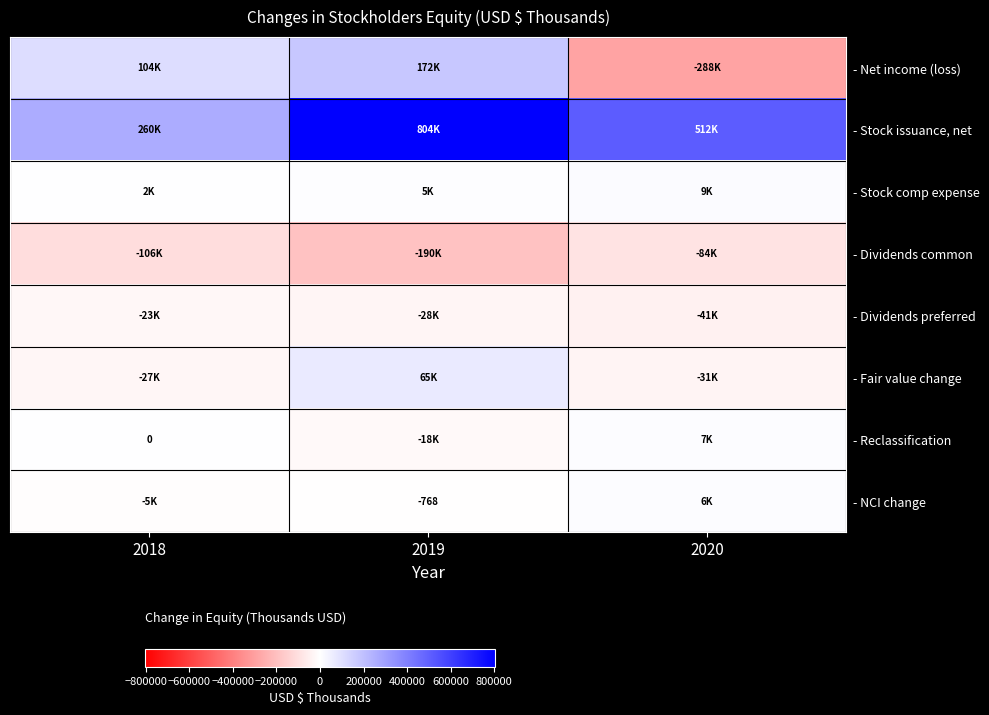

List the series in order of their peak value, highest first.

- Stock issuance, net, - Net income (loss), - Fair value change, - Stock comp expense, - Reclassification, - NCI change, - Dividends preferred, - Dividends common